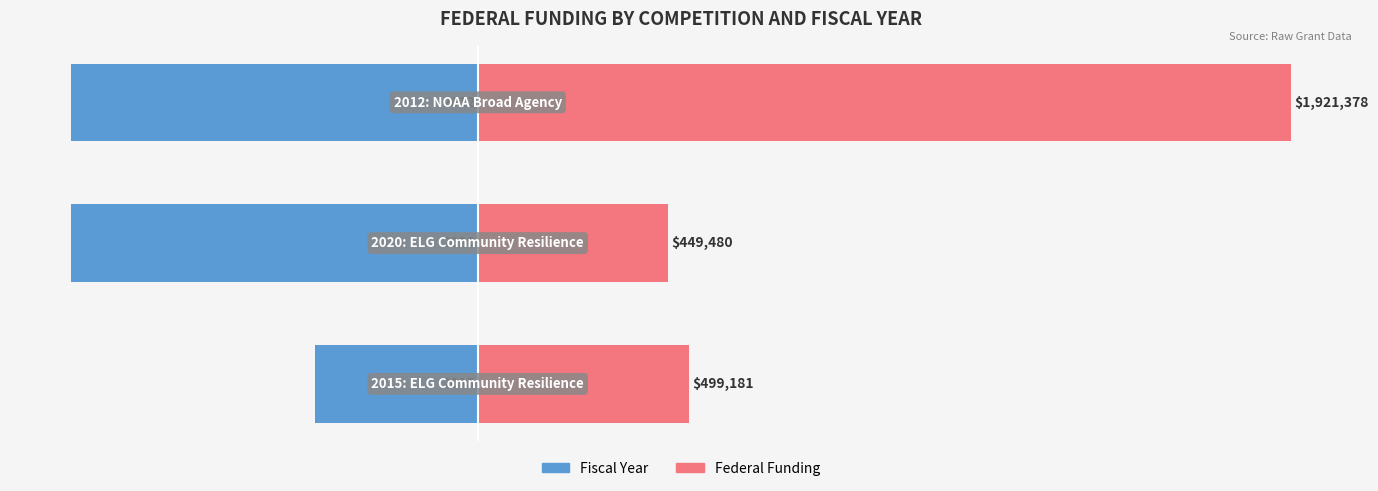

What is the value of the Federal Funding bar at the 2nd from the left?

449480.0